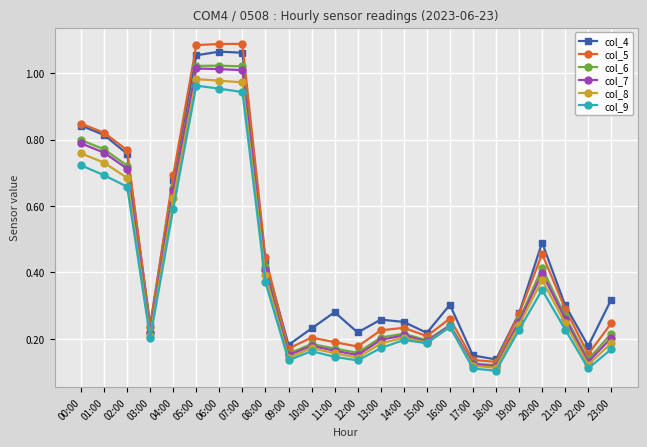

What is the label of the 24th point from the left?

23:00